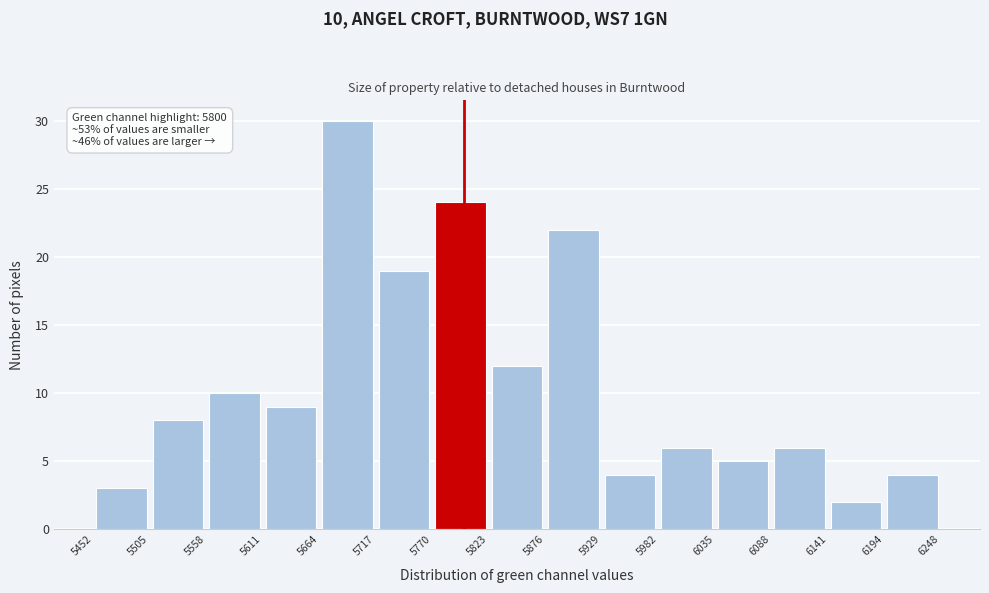

Over which range of the x-axis is the bar tallest?

5664 to 5717